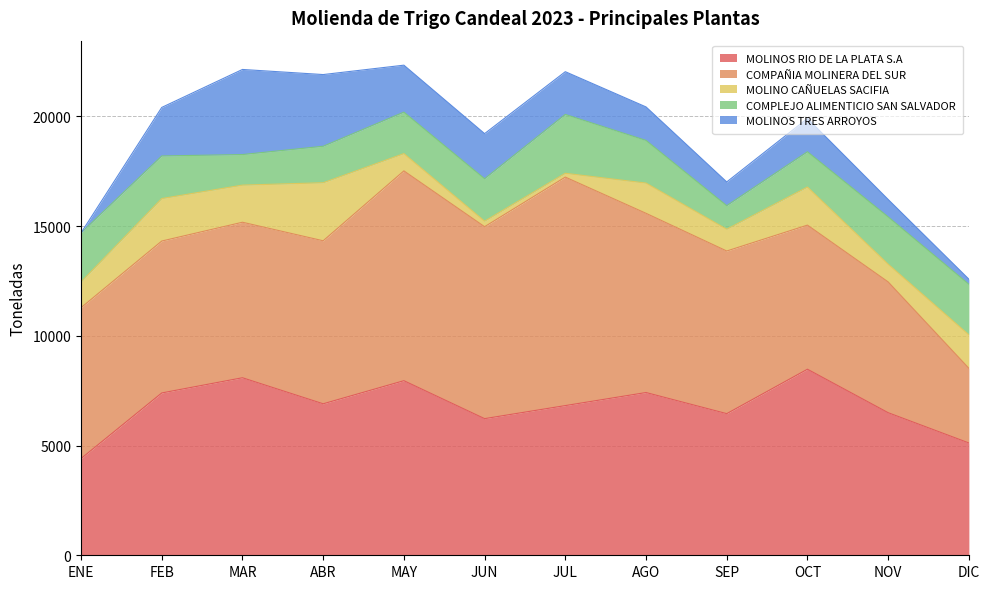

Which label corresponds to the smallest value in the chart?

ENE